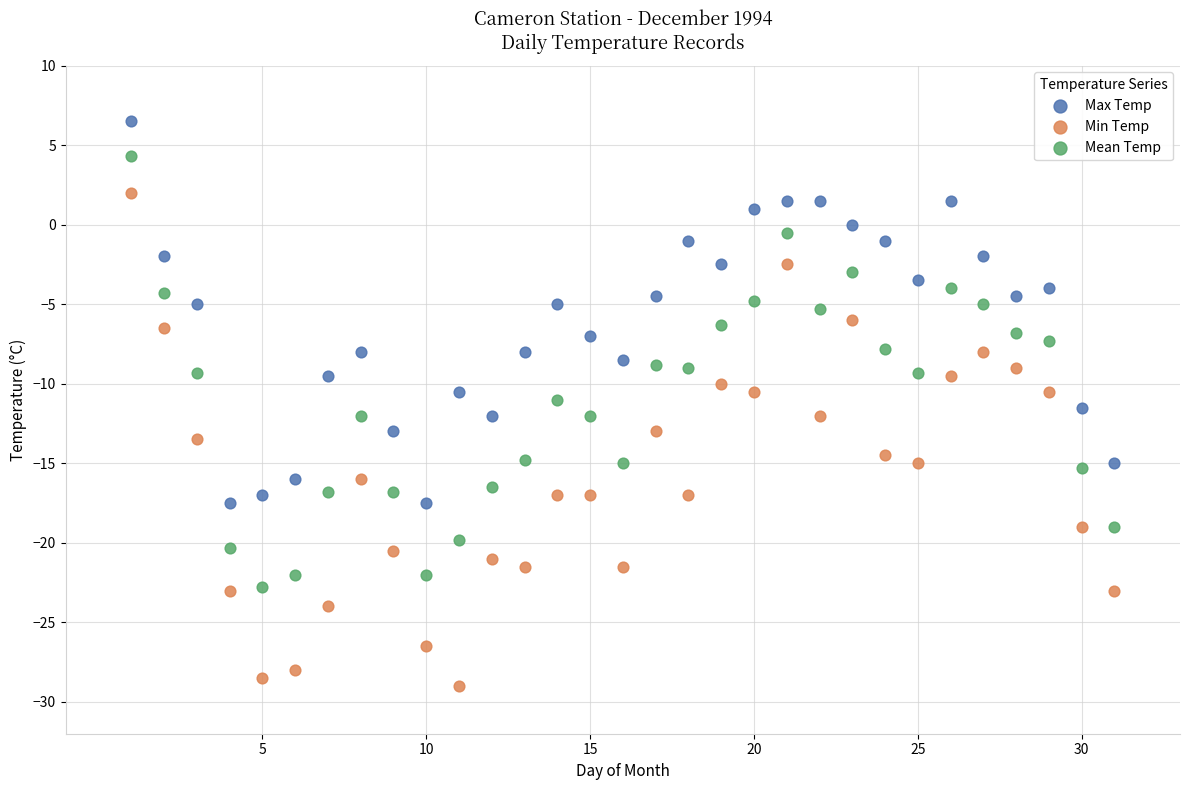

Which series reaches the maximum Y coordinate?

Max Temp